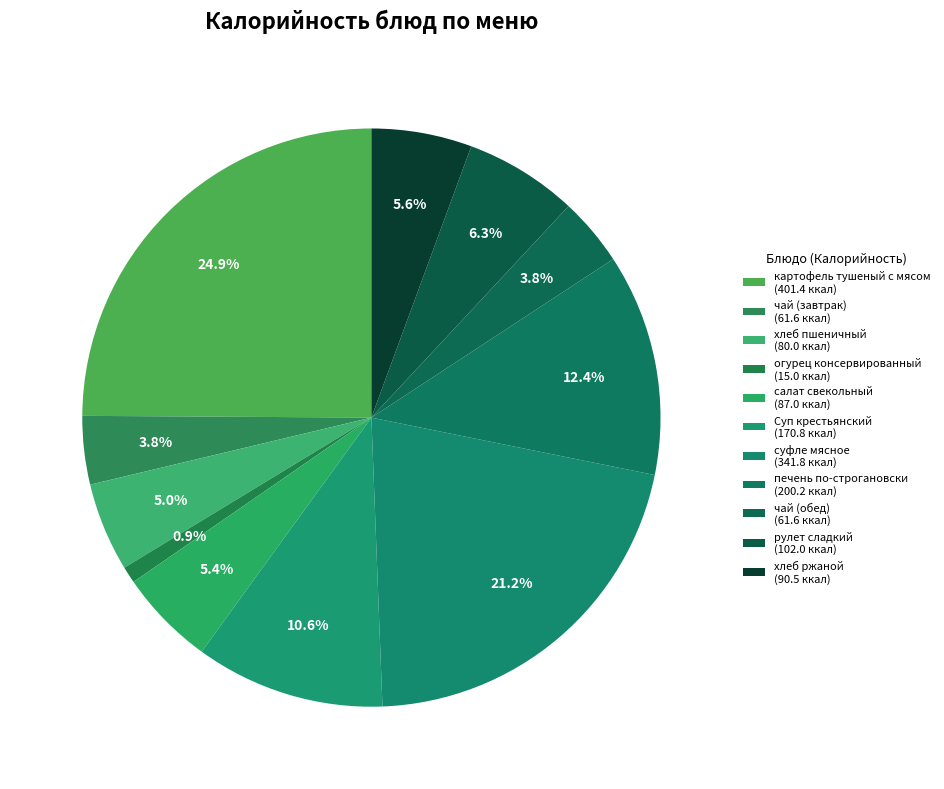

Does хлеб пшеничный account for over 50% of the chart?

No